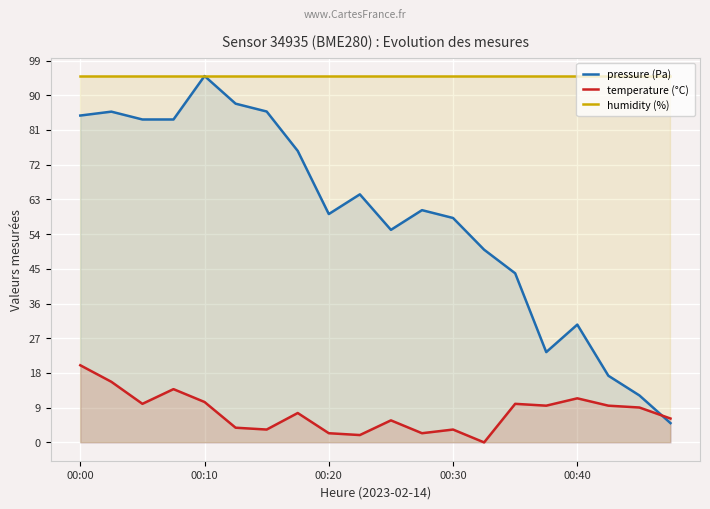

Which category has the lowest value across all series?

13